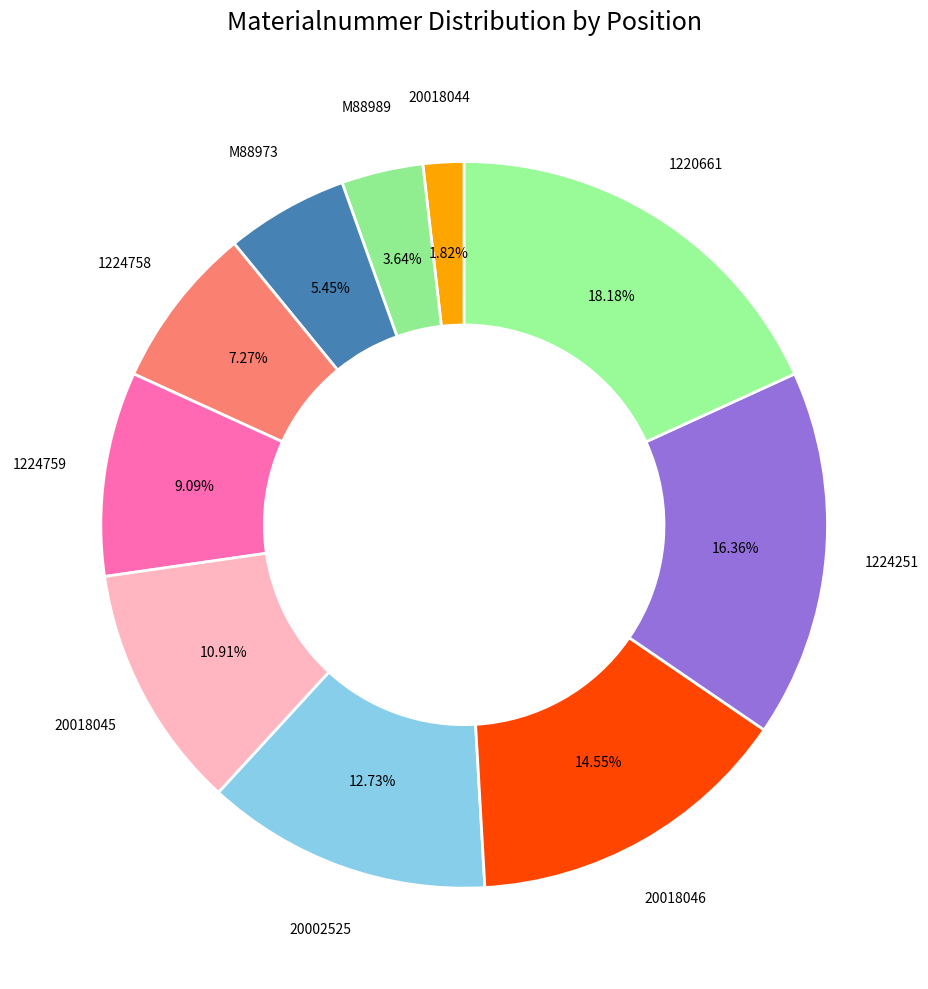

Which slice is the smallest?

20018044